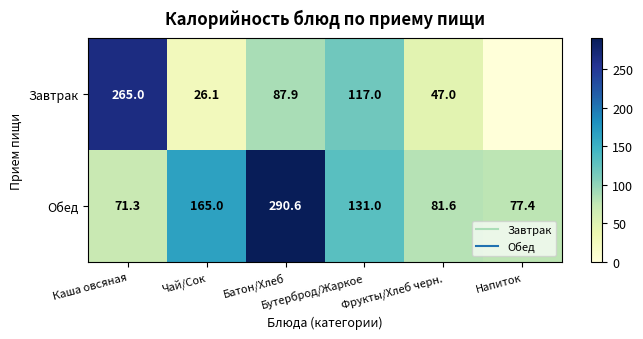

Which has a higher value, Каша овсяная or Напиток?

Каша овсяная